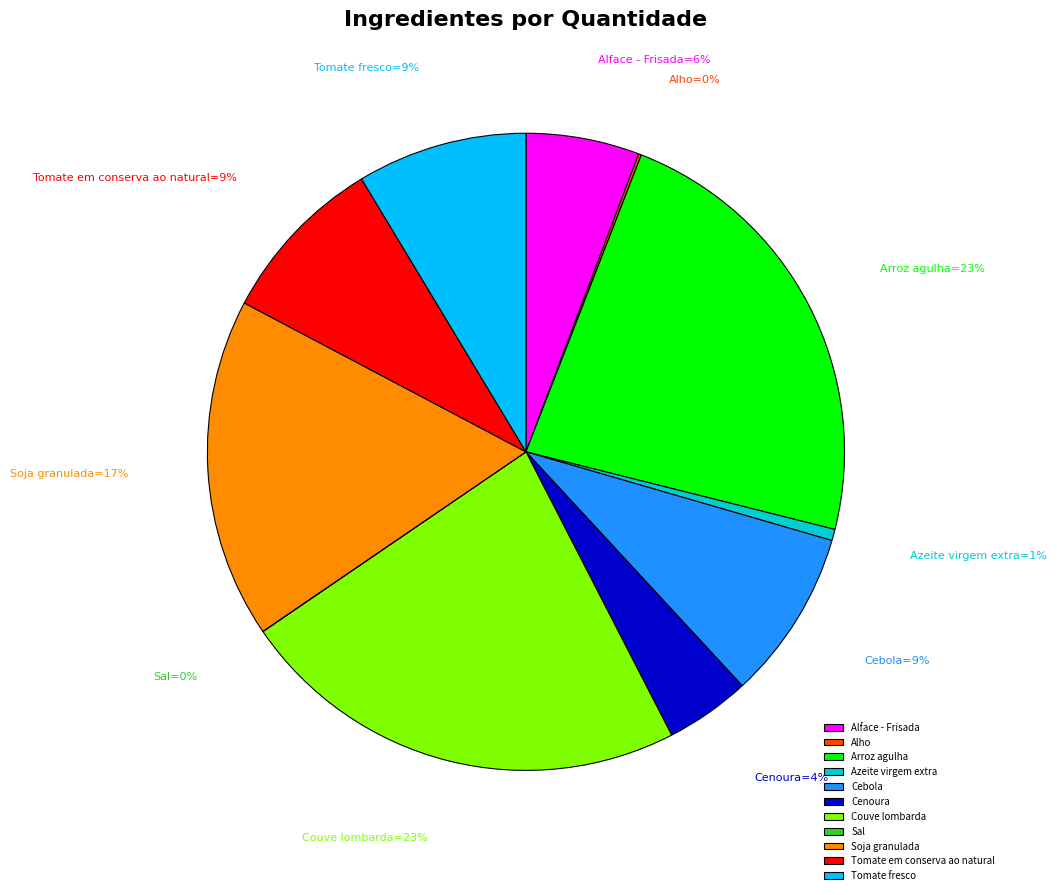

To the nearest percent, what is the average slice percentage?

9%